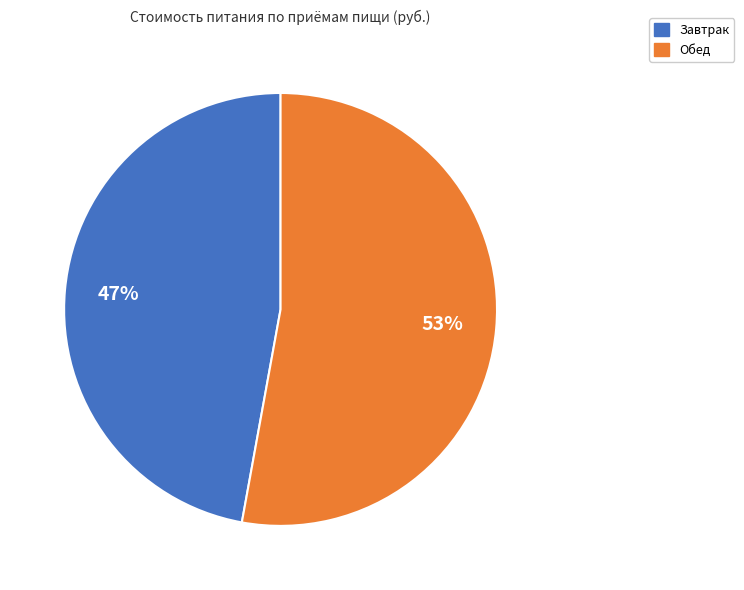

Which category accounts for the majority?

Обед